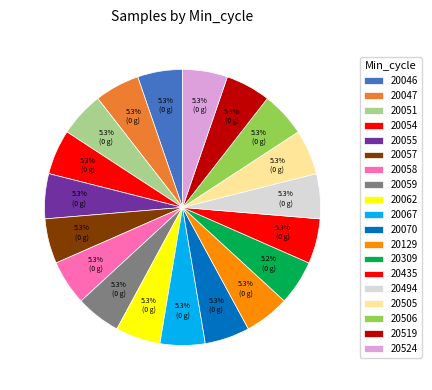

Is the sum of 20129 and 20309 greater than half?

No